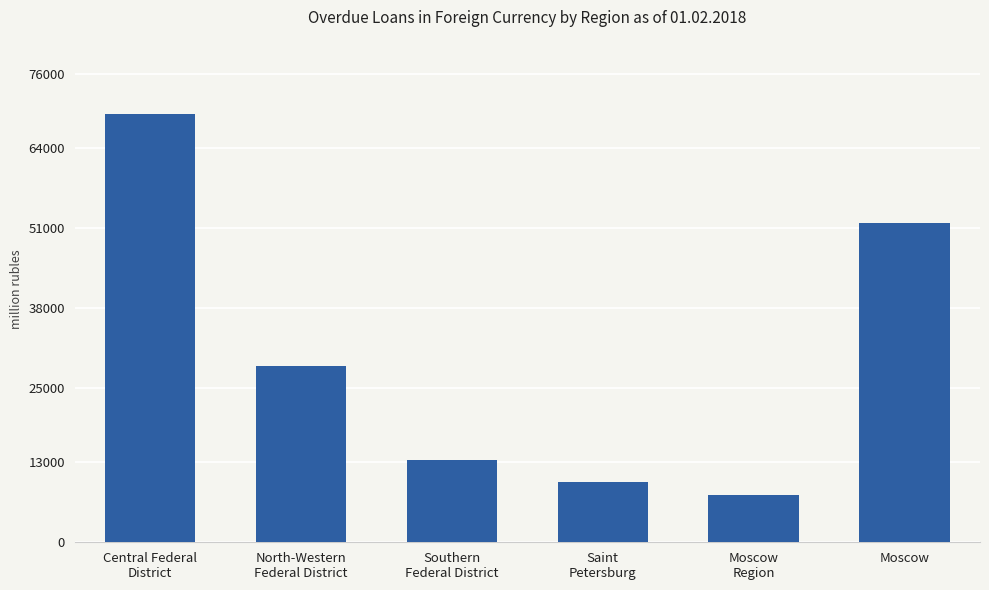

How many bars are there in total?

6